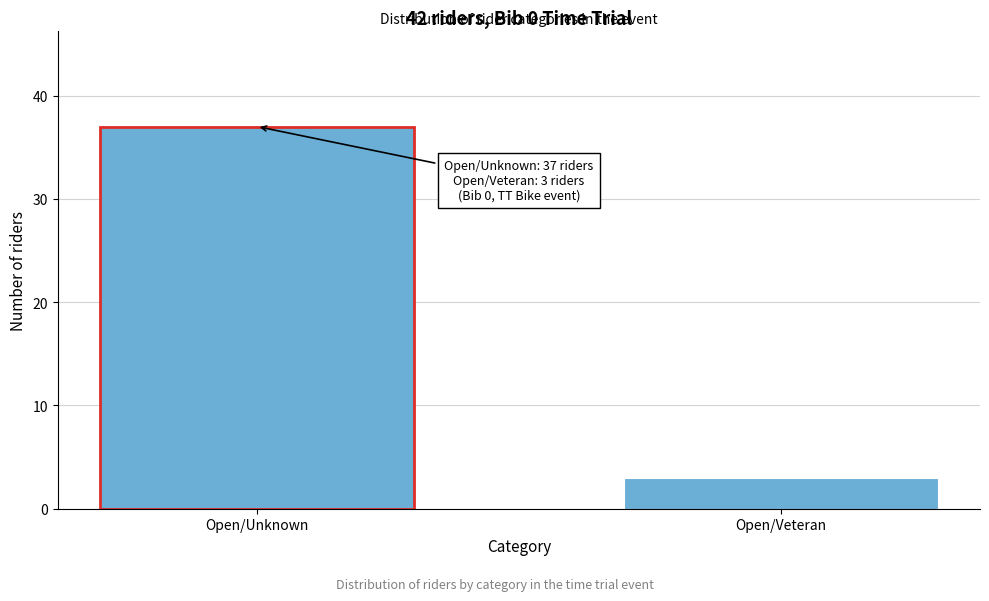

Reading left to right, list all the values displayed in this chart.

37	3